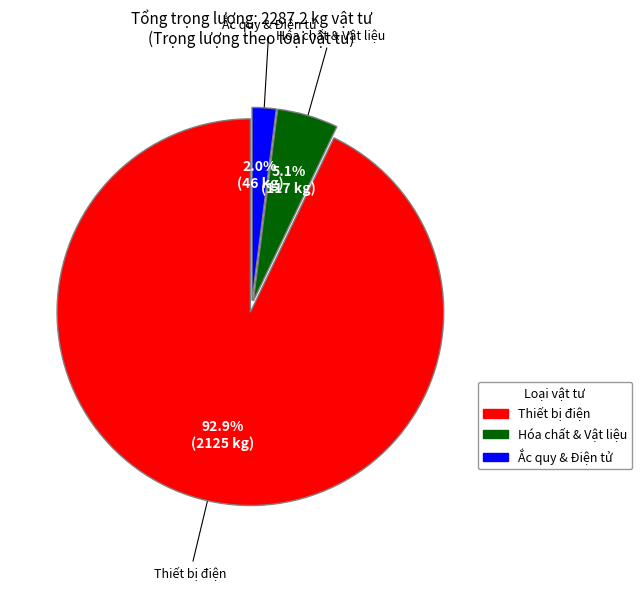

Is there a majority slice in this chart?

Yes